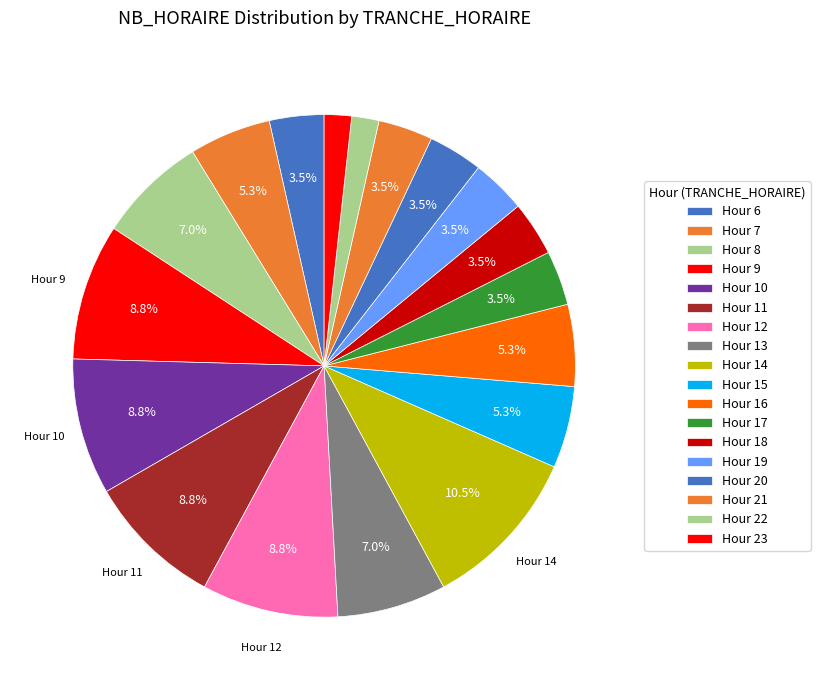

How many segments does this pie chart have?

18